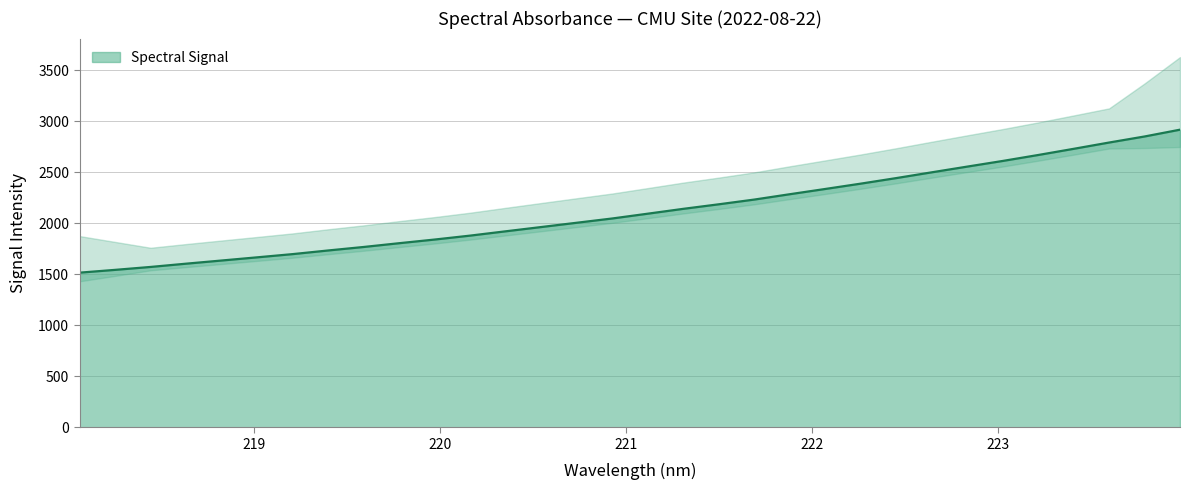

Rank the categories by value from highest to lowest.

223.9802, 223.7895, 223.5987, 223.408, 223.2172, 223.0264, 222.8355, 222.6447, 222.4538, 222.263, 222.0721, 221.8812, 221.6902, 221.4993, 221.3083, 221.1174, 220.9264, 220.7354, 220.5444, 220.3533, 220.1623, 219.9712, 219.7801, 219.589, 219.3979, 219.2067, 219.0156, 218.8244, 218.6332, 218.442, 218.2508, 218.0596